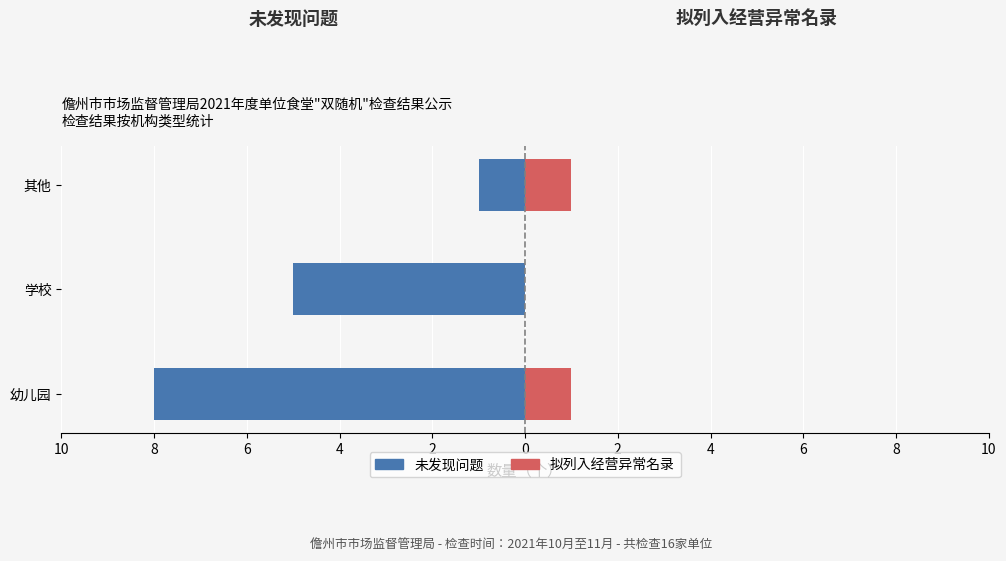

Rank the series at 幼儿园 from highest to lowest value.

拟列入经营异常名录, 未发现问题